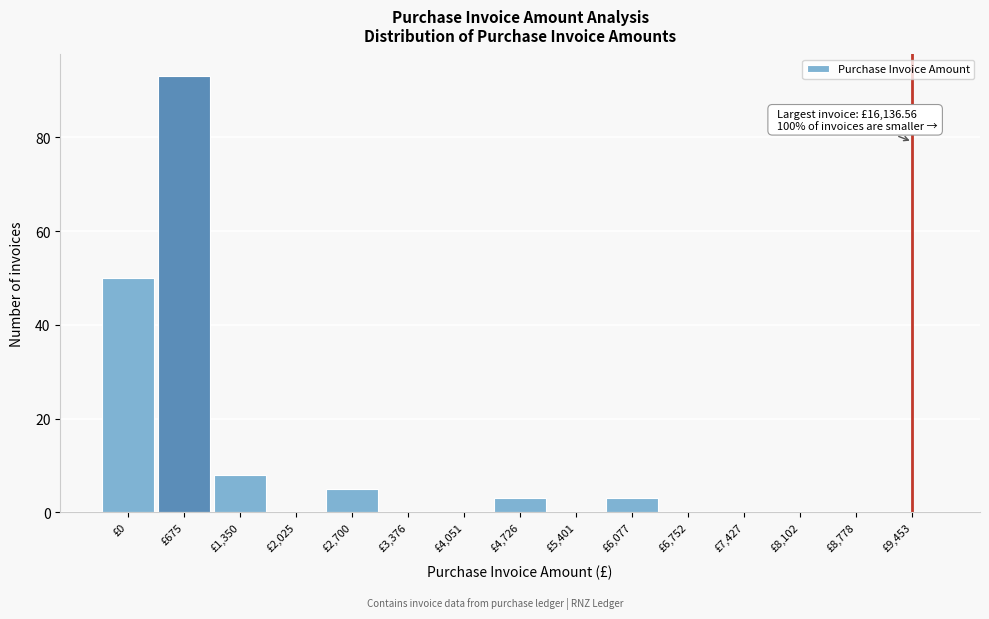

Reading left to right, extract all data points from this chart.

£0=50	£675=93	£1,350=8	£2,025=0	£2,700=5	£3,376=0	£4,051=0	£4,726=3	£5,401=0	£6,077=3	£6,752=0	£7,427=0	£8,102=0	£8,778=0	£9,453=0